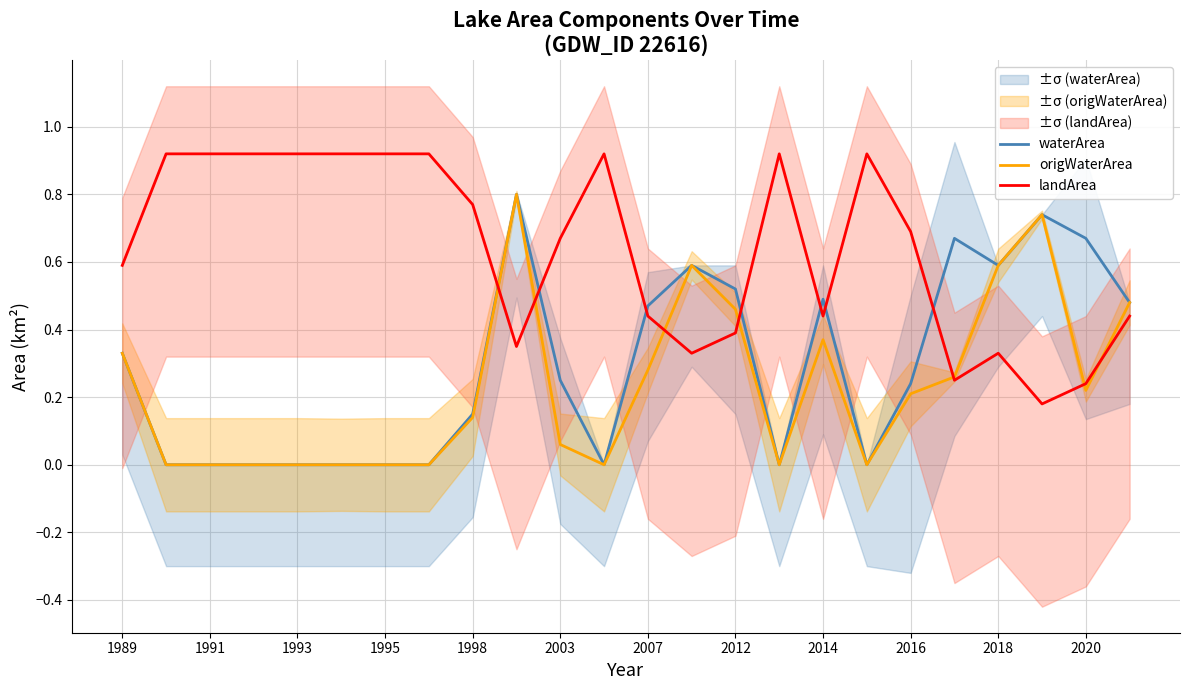

What is the sum of all landArea values?

15.3